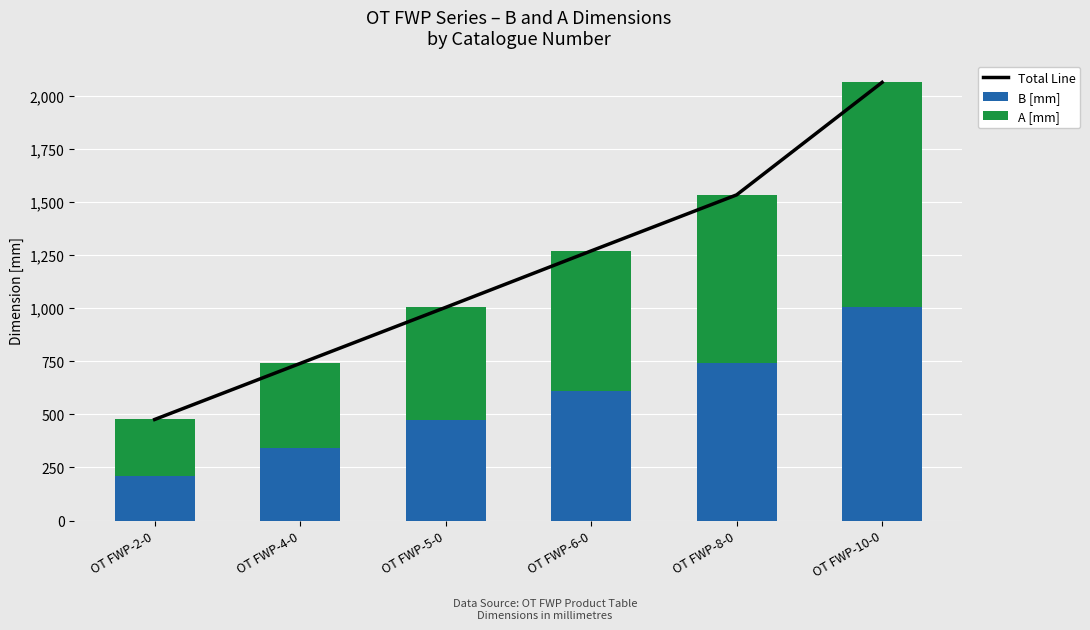

At which category is the sum across all series the highest?

OT FWP-10-0